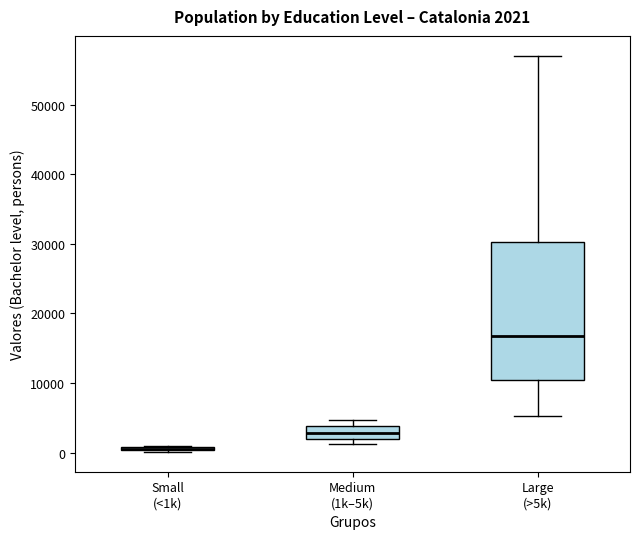

Comparing the boxes themselves (not the whiskers), which one is the tallest?

Large (>5k)